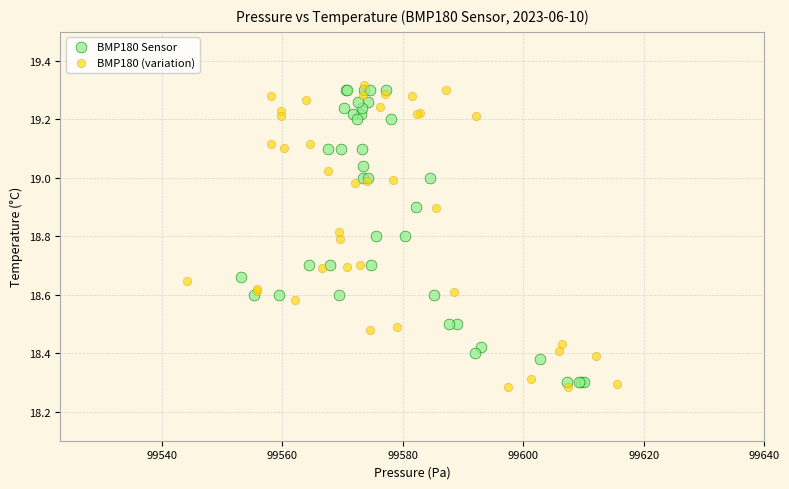

Which series has the widest spread of Y values?

BMP180 (variation)